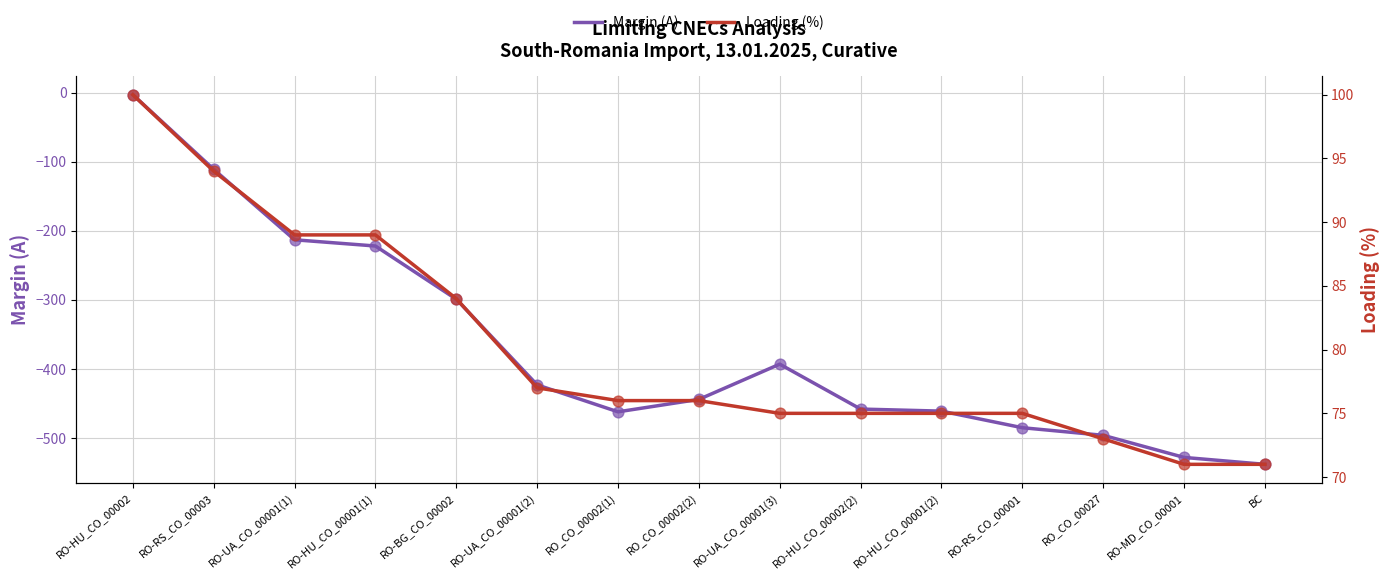

Which series has the largest total across all categories?

Loading (%)